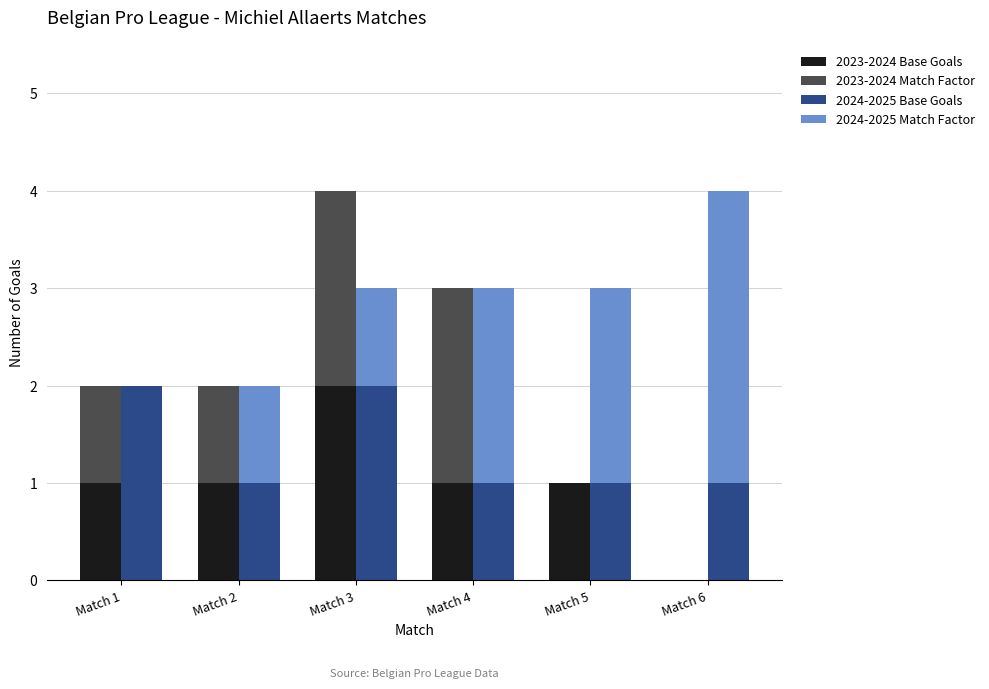

At which category is the sum across all series the highest?

Match 3